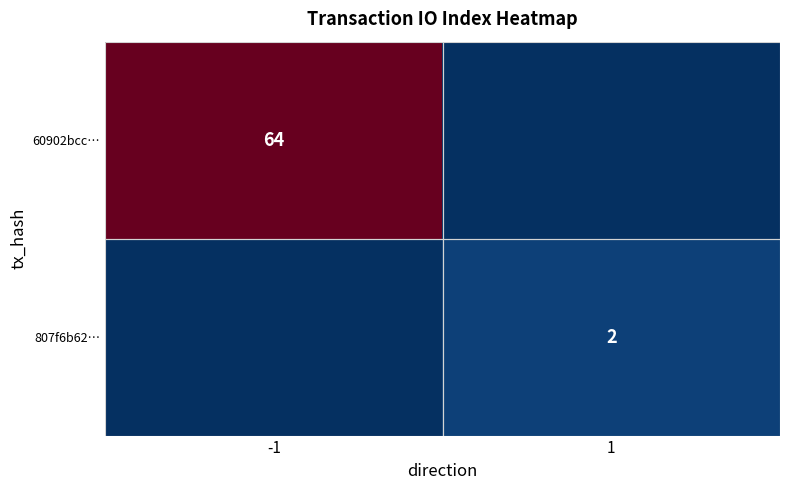

True or false: 60902bcc… has a value of 45 at -1.

False